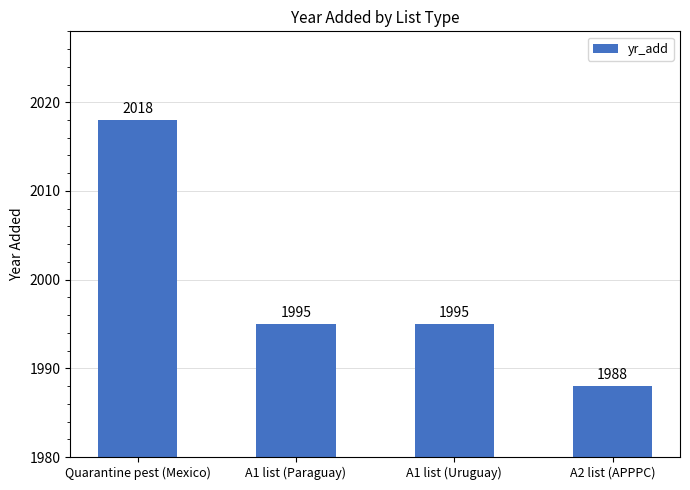

What is the greatest value displayed?

2018